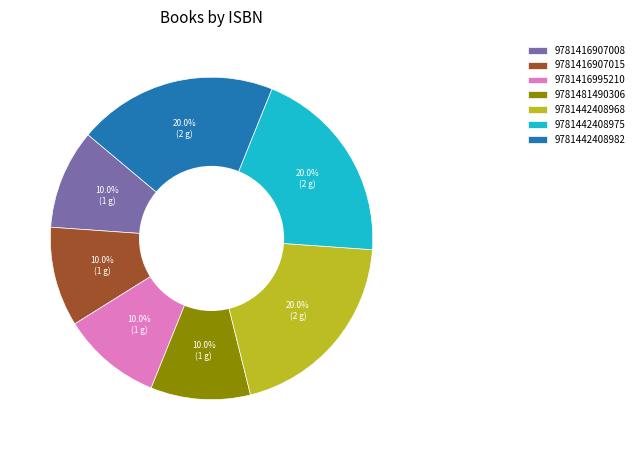

Do 9781481490306 and 9781442408975 together represent more than half of the pie?

No